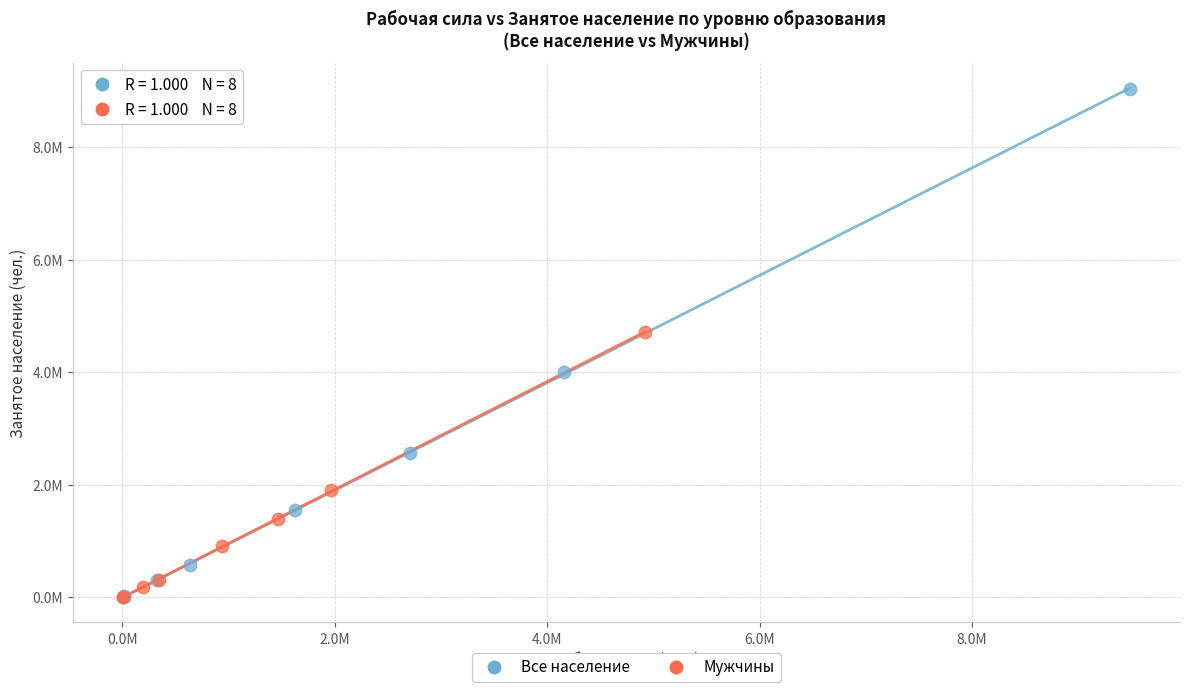

What are all the series names shown in the legend?

Все население, Мужчины